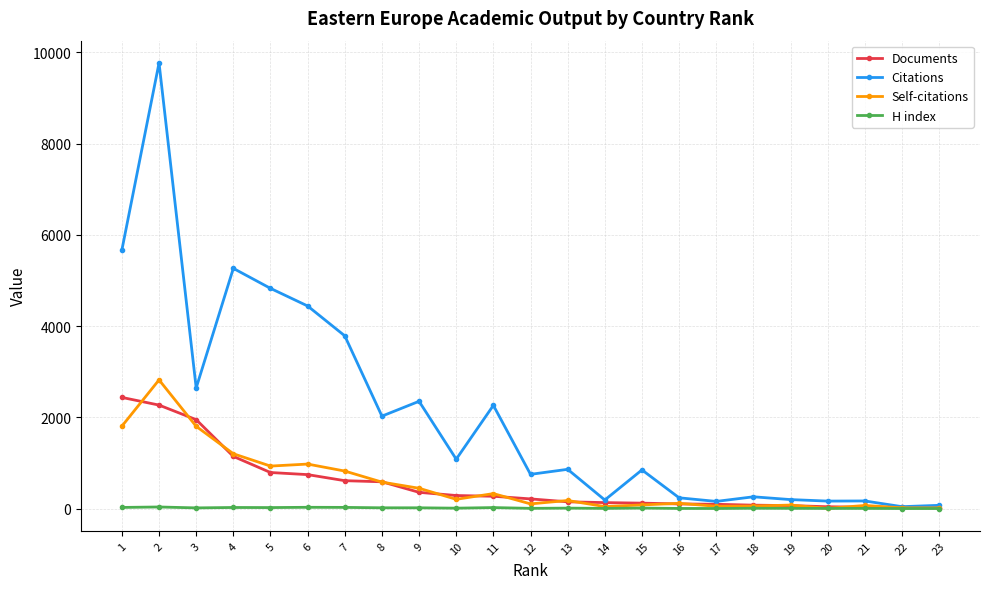

Where do Self-citations and Documents first cross each other?

1 and 2